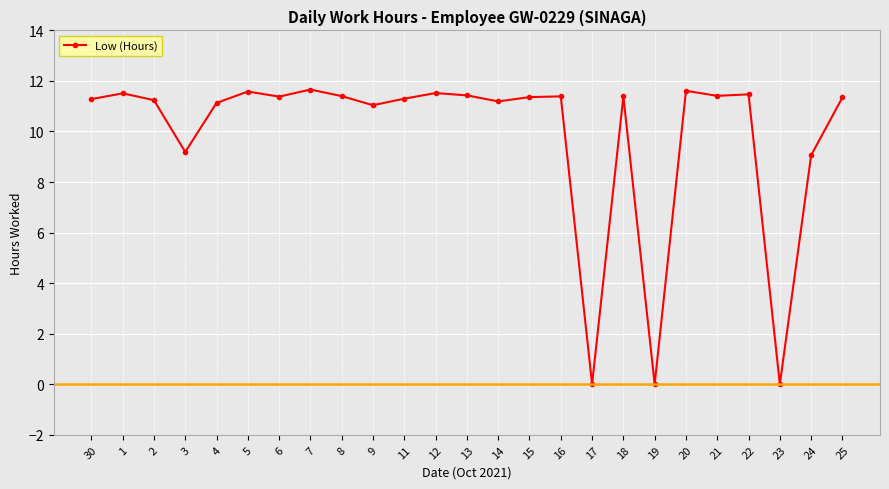

Is it true that the value at 11 is 17.2?

False